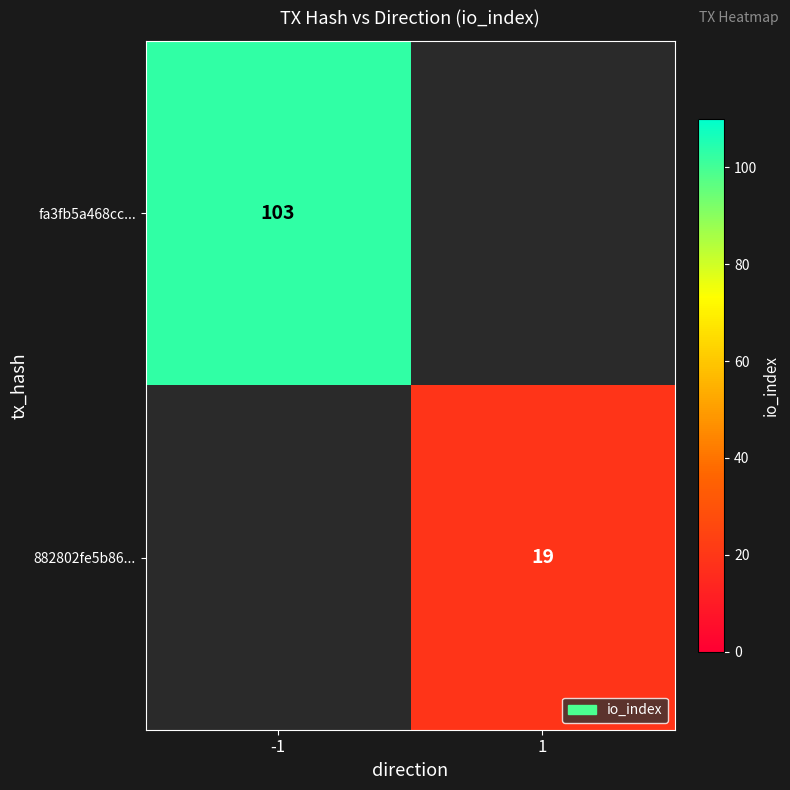

How many data points does each series have?

2